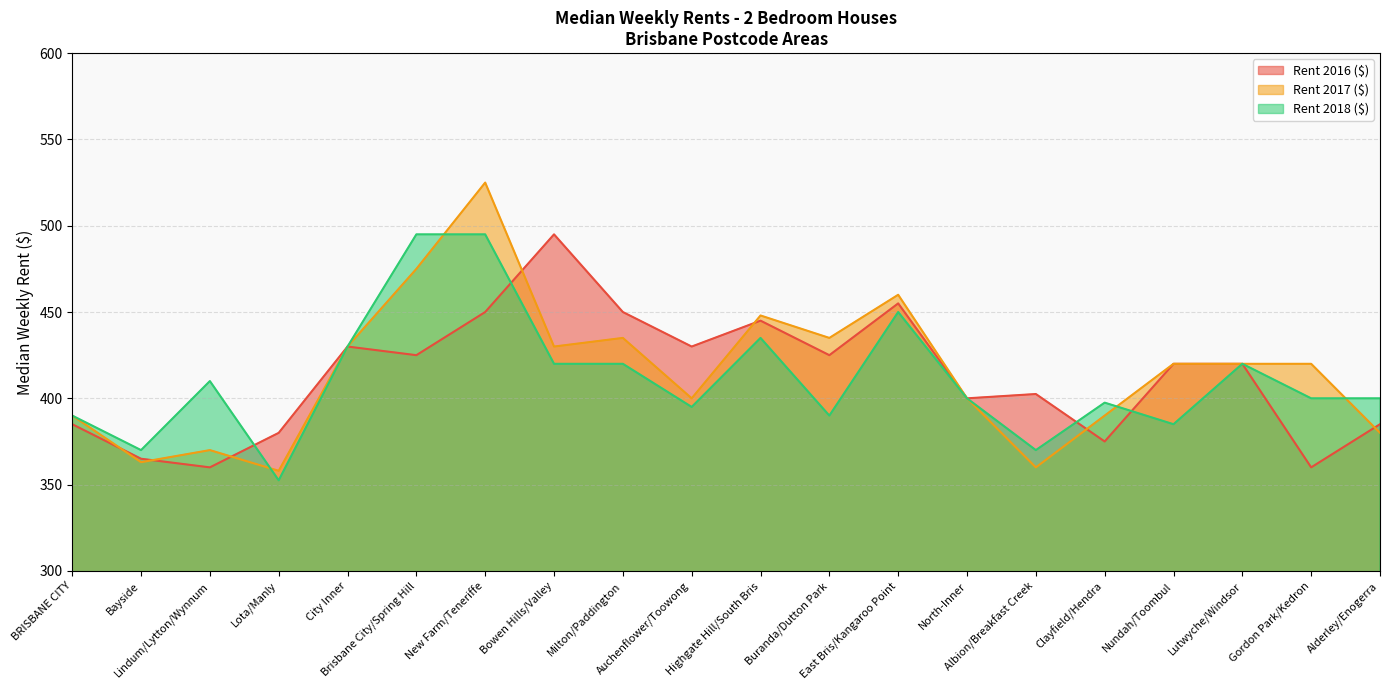

Rank the series by their average value, from lowest to highest.

Rent 2018 ($), Rent 2016 ($), Rent 2017 ($)